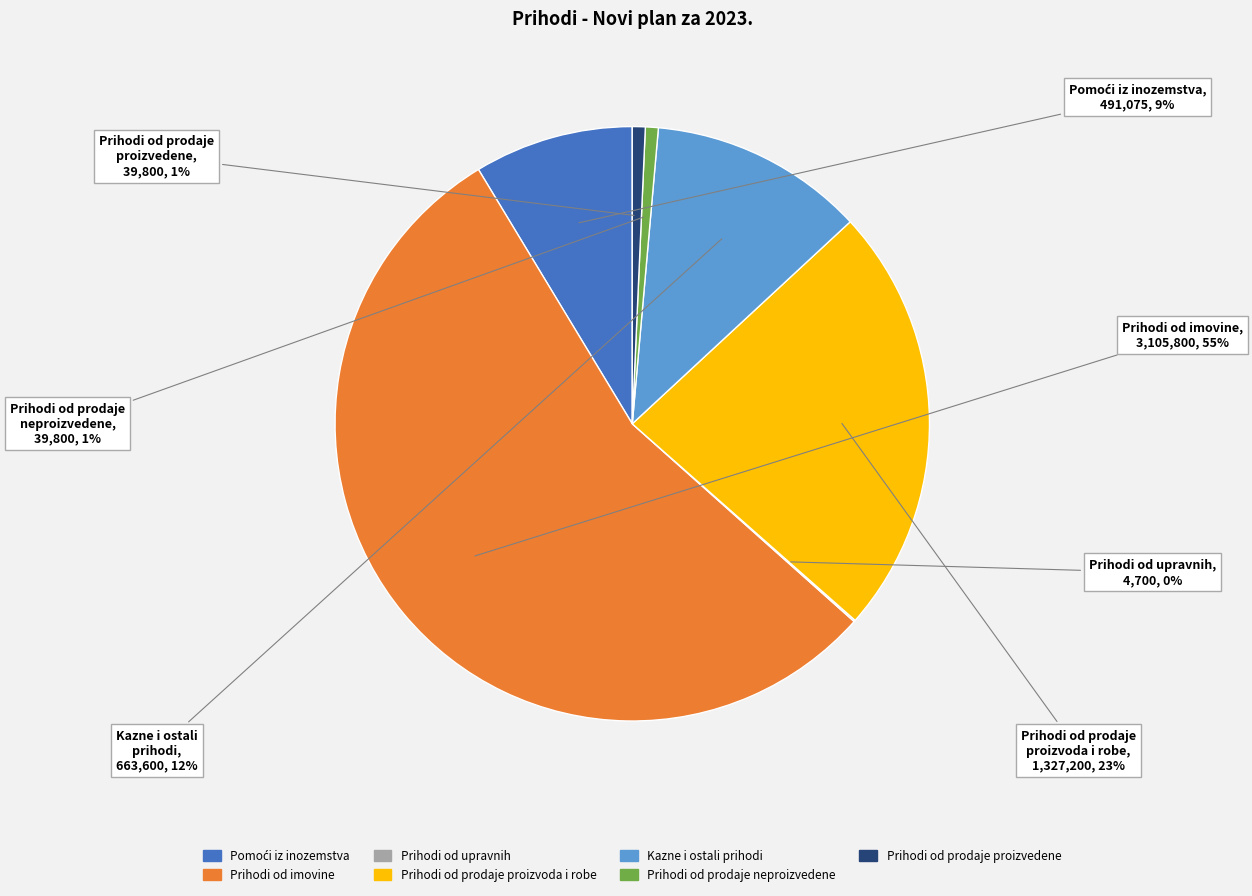

Does any single category account for the majority?

Yes